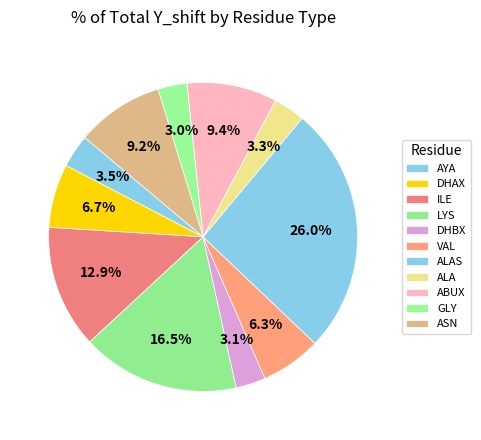

What percentage is NOT represented by DHAX?

93.3%